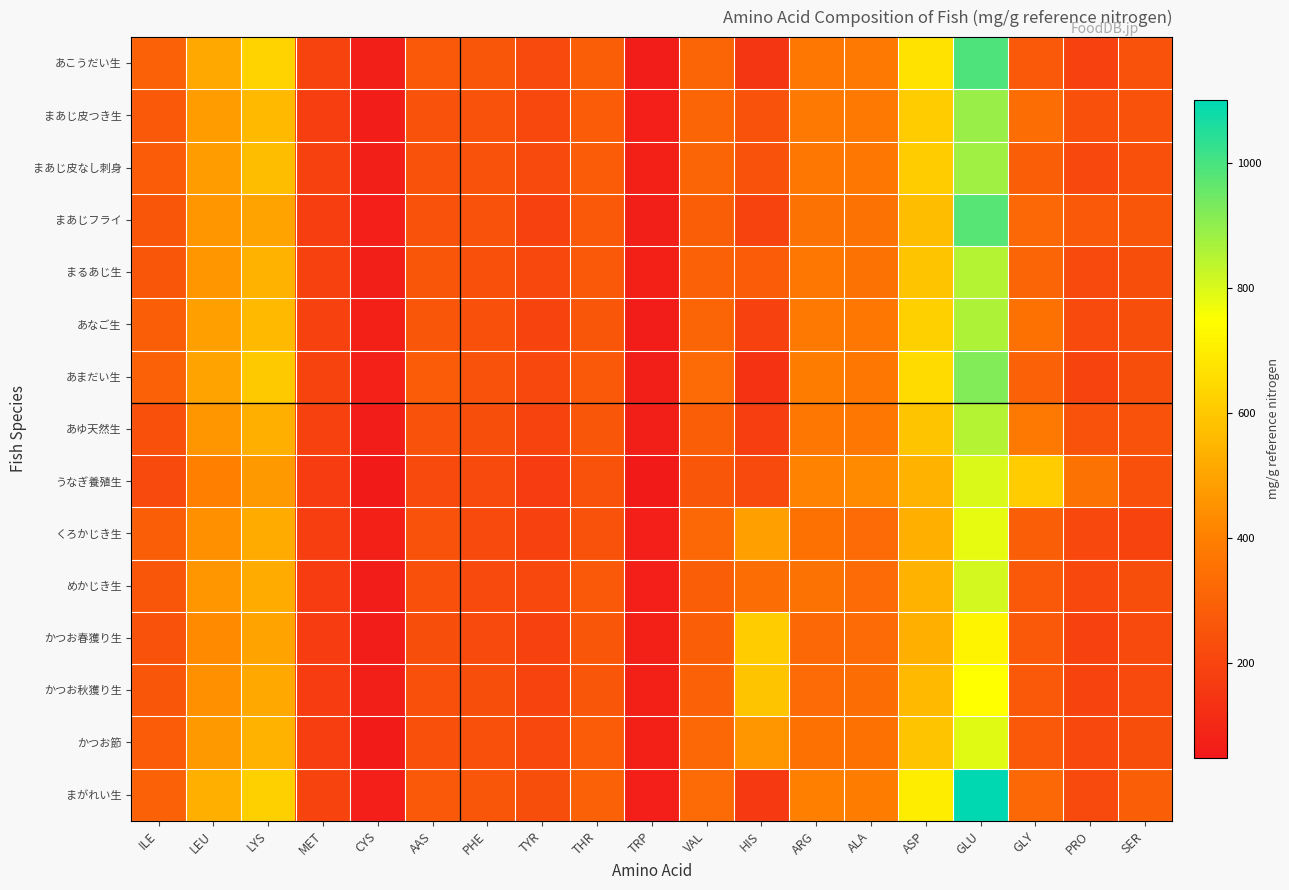

At which category is the sum across all series the highest?

GLU